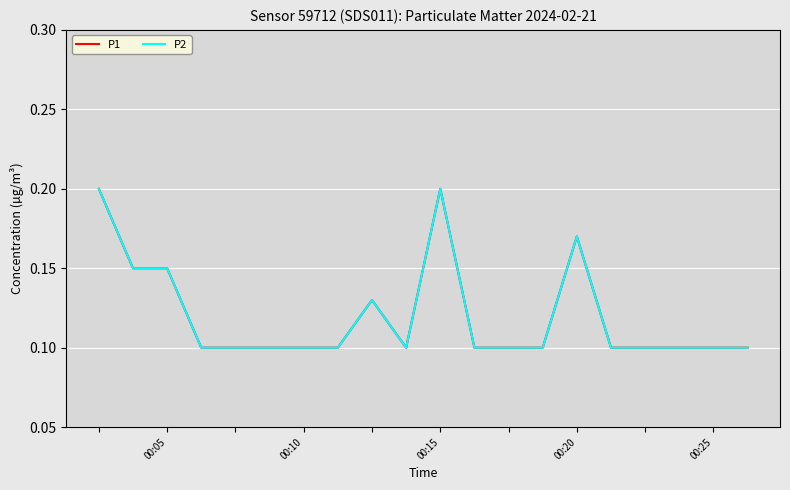

Does the chart have visible grid lines?

Yes